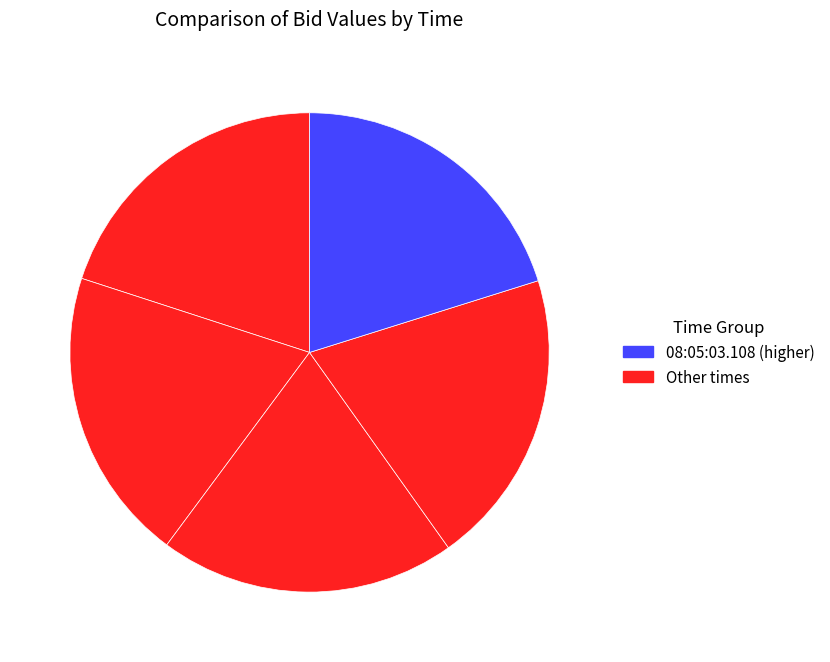

Is there a majority slice in this chart?

No